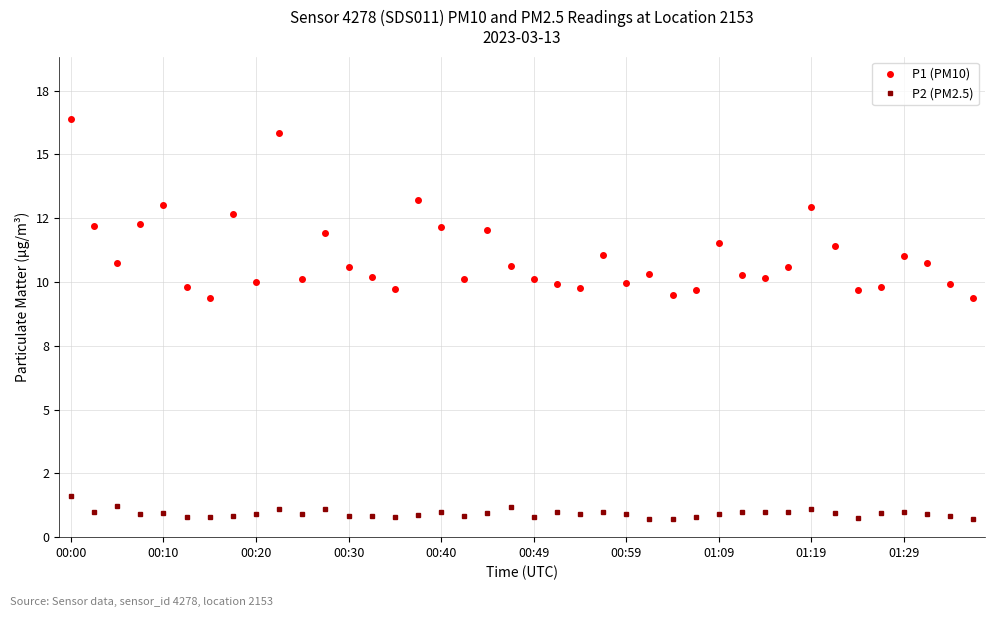

Is this an area chart (filled region under the line)?

No